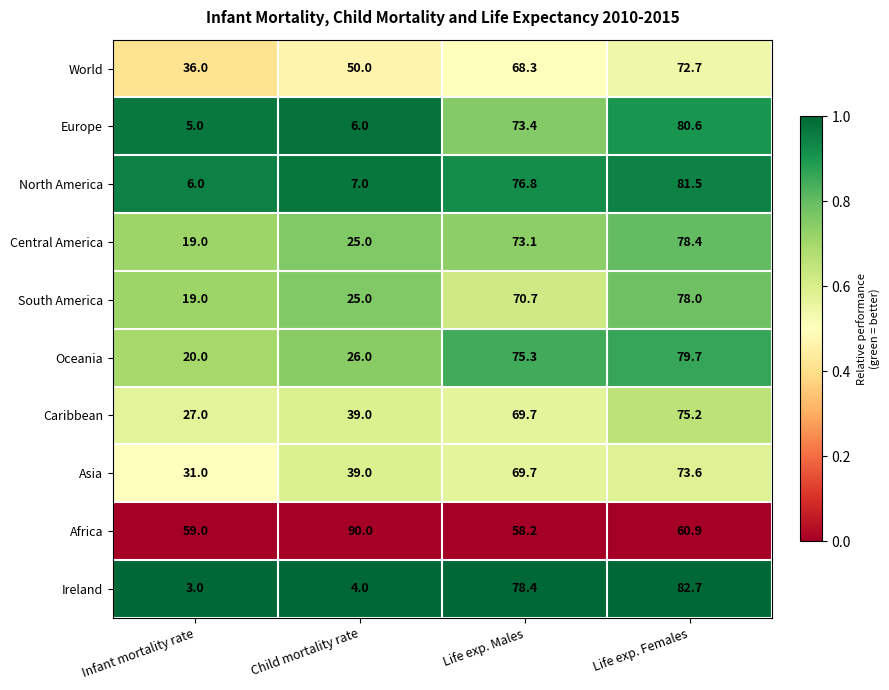

What is the total value across all series at Infant mortality rate?

225.0